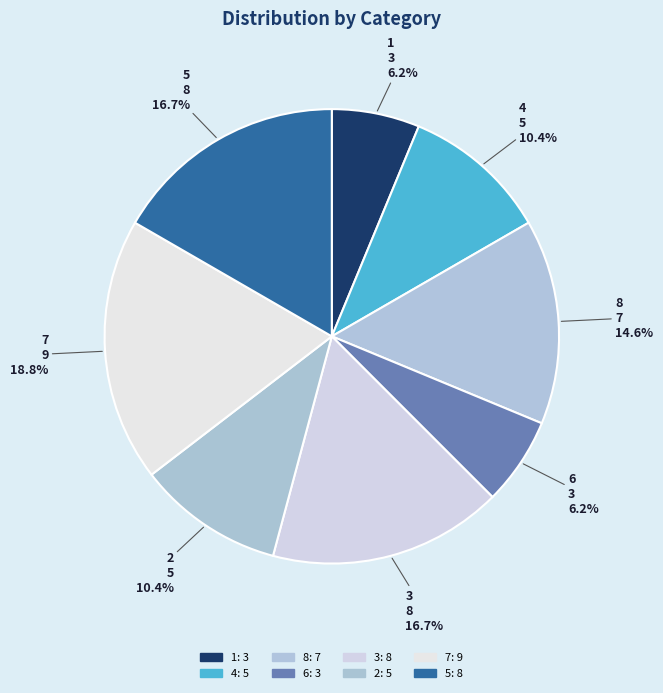

Approximately how many times larger is the value at 4 compared to 5?

0.6